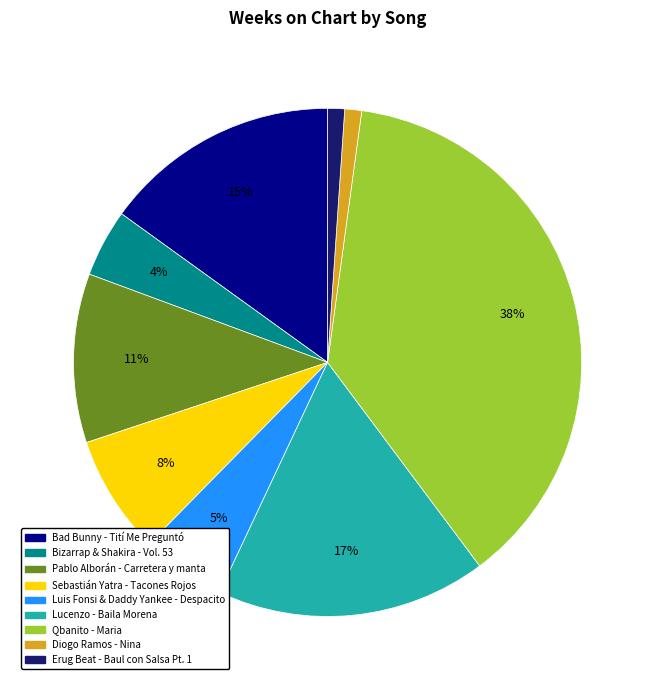

True or false: Luis Fonsi & Daddy Yankee - Despacito accounts for 5% of the total.

True